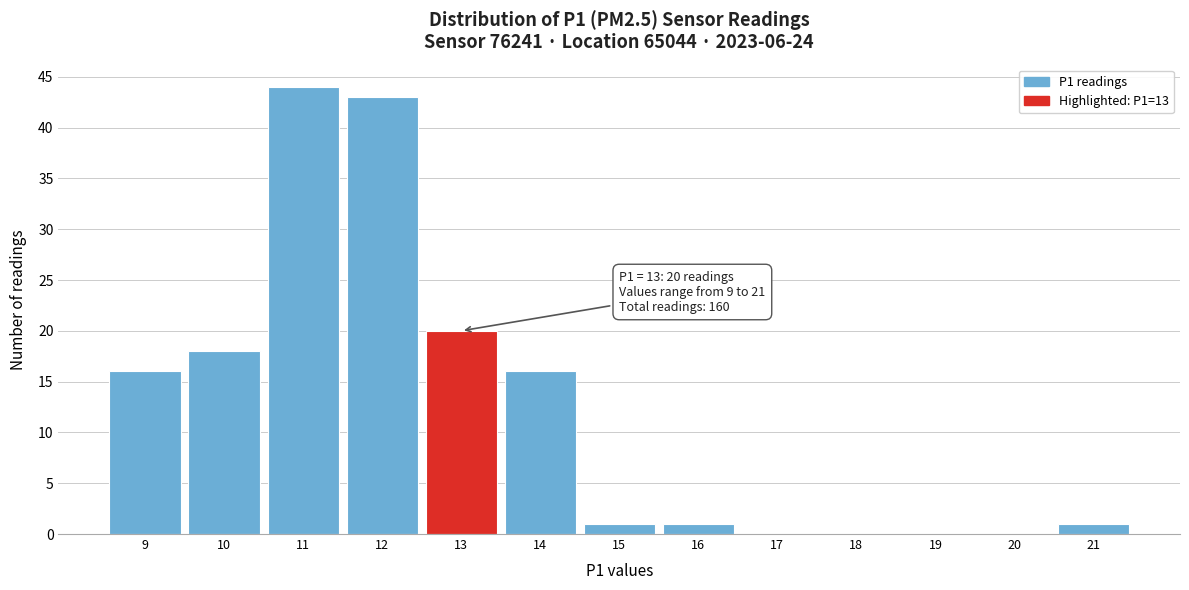

Over which range of the x-axis is the bar tallest?

10.5 to 11.5